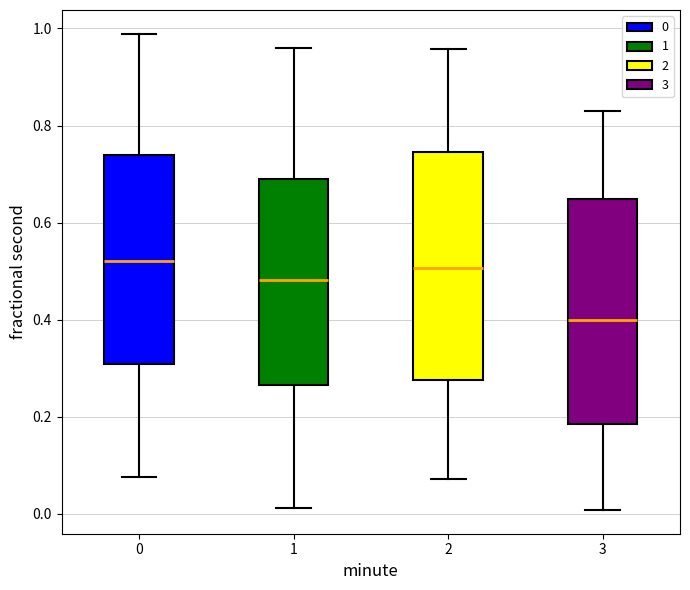

Reading left to right, read every box against the y-axis: the position of its median line, the range the box covers, and the ends of its whiskers. The values are not printed on the chart, so give them approximately, as read against the axis.

0: median 0.52, box 0.30 to 0.74, whiskers 0.08 to 0.98
1: median 0.48, box 0.26 to 0.68, whiskers 0.02 to 0.96
2: median 0.50, box 0.28 to 0.74, whiskers 0.08 to 0.96
3: median 0.40, box 0.18 to 0.64, whiskers 0.00 to 0.84